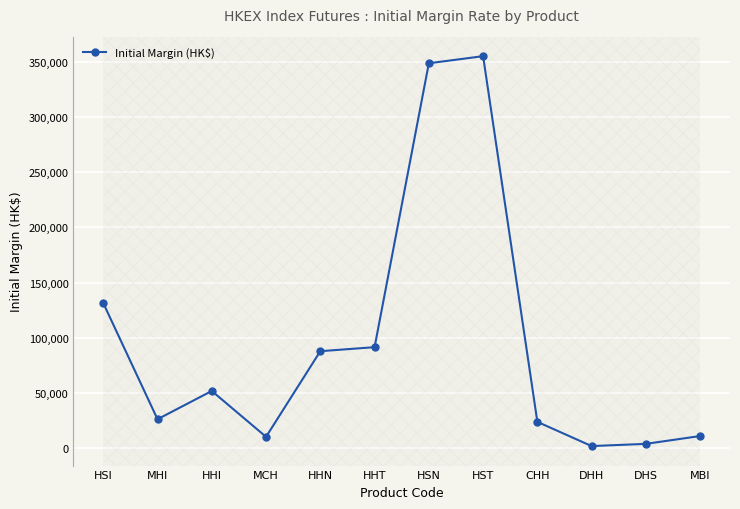

How many data points are less than 51870?

6